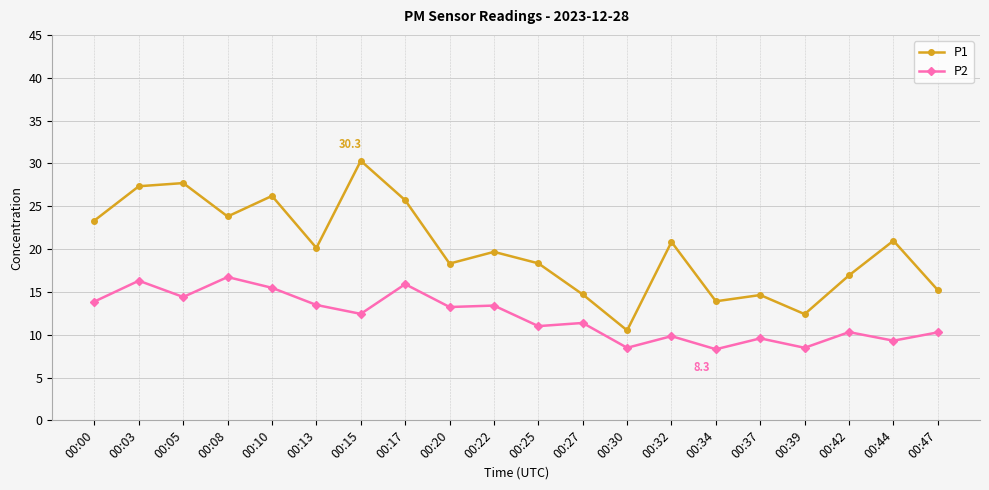

Read the P1 value at 00:15.

30.3